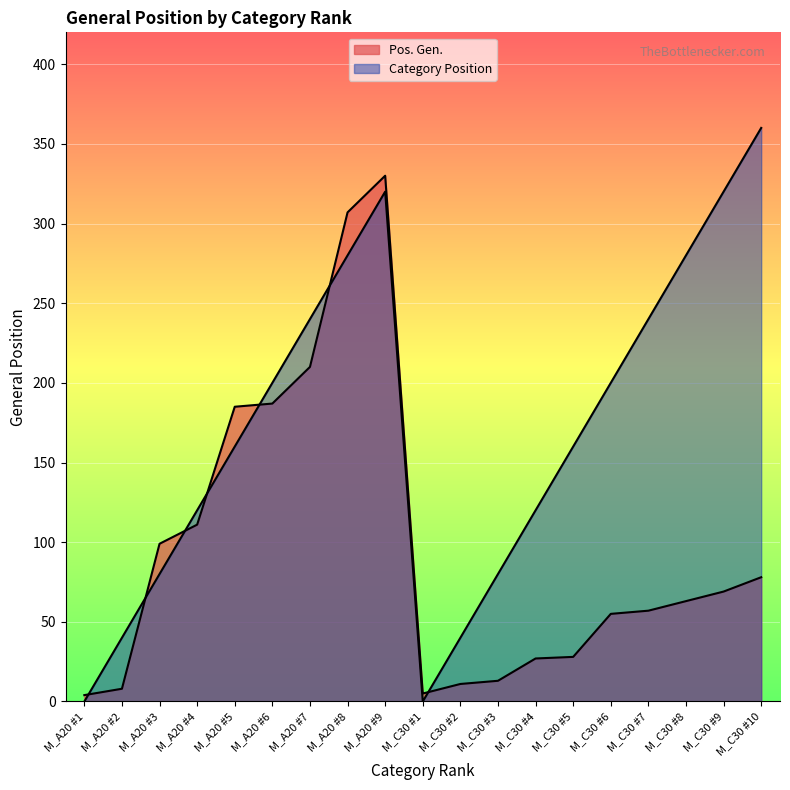

What is the maximum value for Category Position?

360